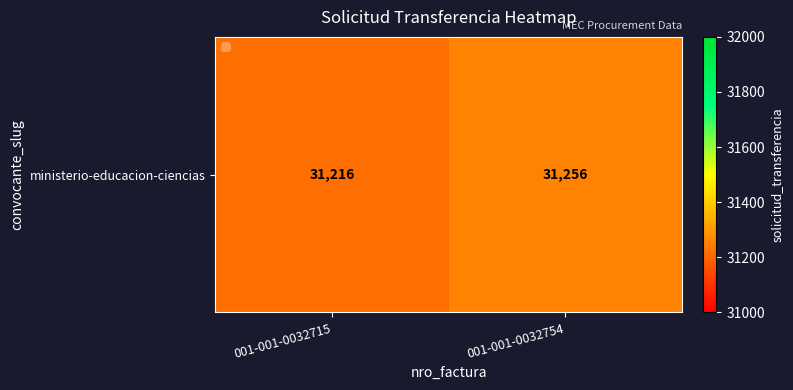

Reading left to right, extract all data points from this chart.

31216	31256